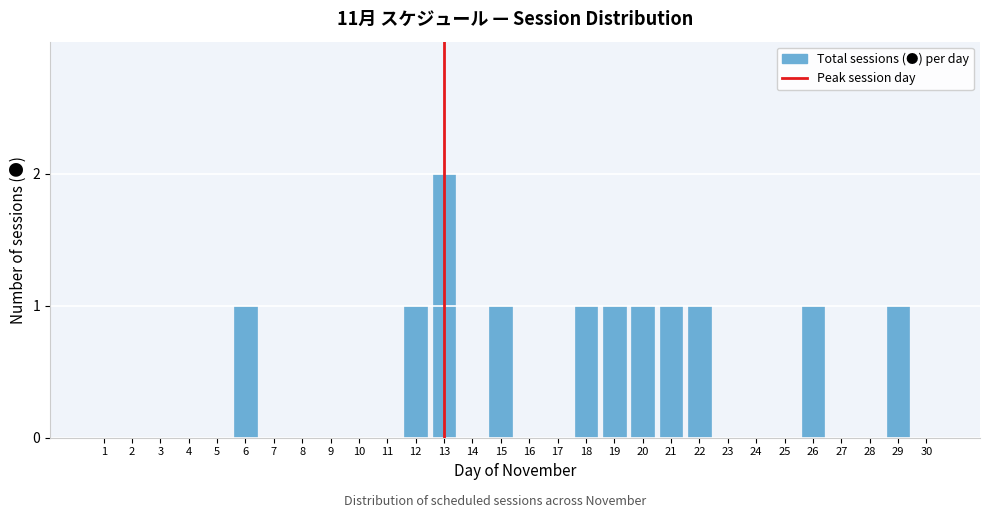

Reading right to left, transcribe all the data shown in this chart.

30=0	29=1	28=0	27=0	26=1	25=0	24=0	23=0	22=1	21=1	20=1	19=1	18=1	17=0	16=0	15=1	14=0	13=2	12=1	11=0	10=0	9=0	8=0	7=0	6=1	5=0	4=0	3=0	2=0	1=0